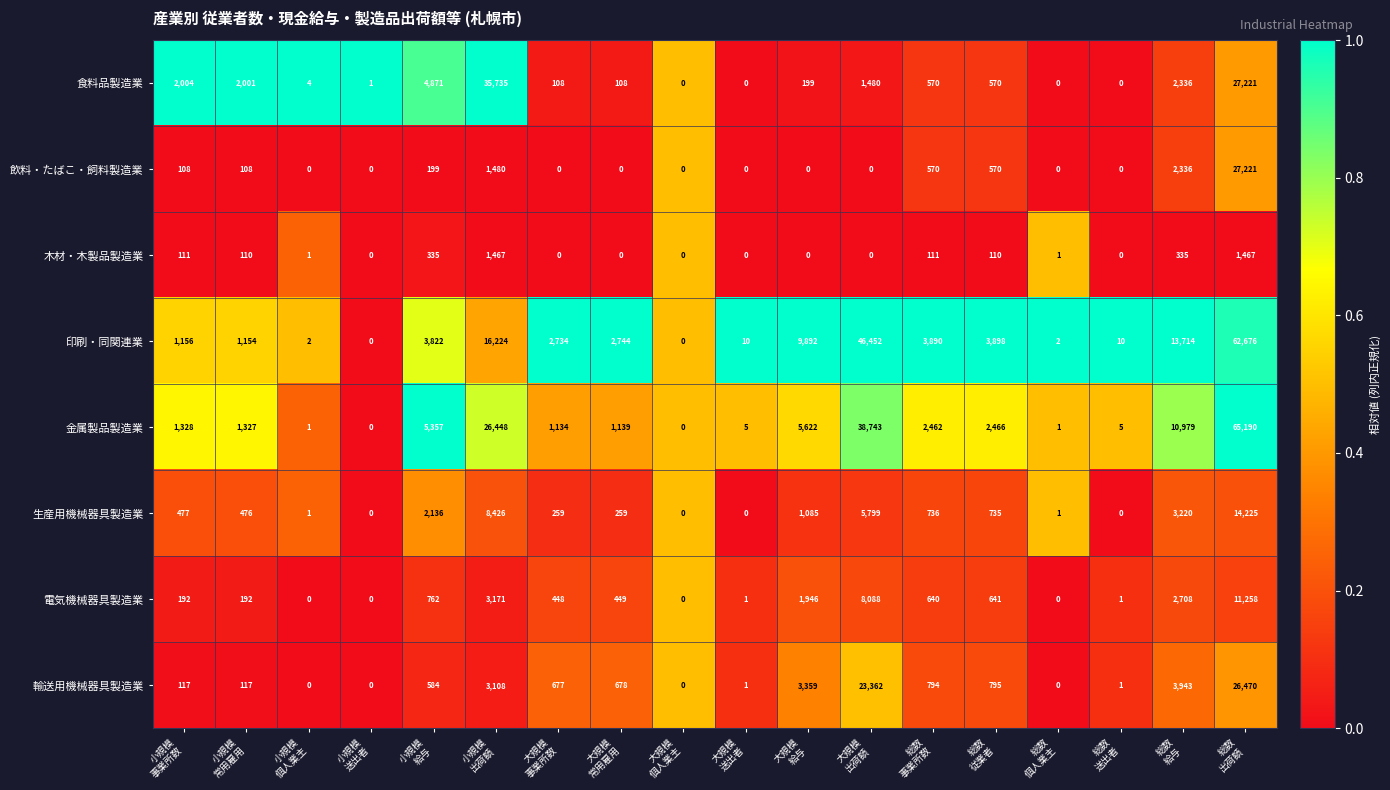

What is the highest value of the 食料品製造業 series?

35735